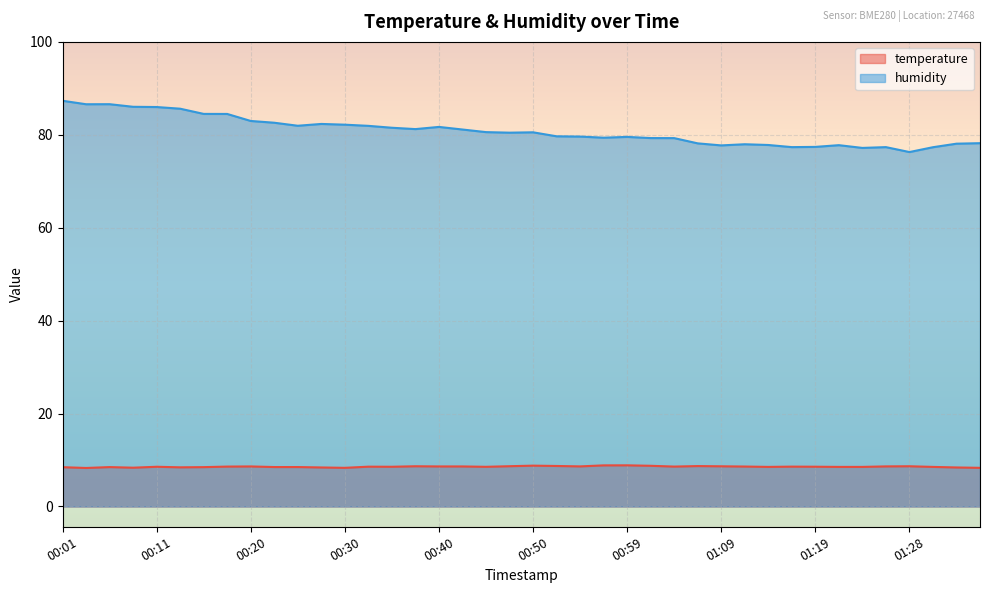

What is the difference between the highest and lowest values at 00:06?

78.1